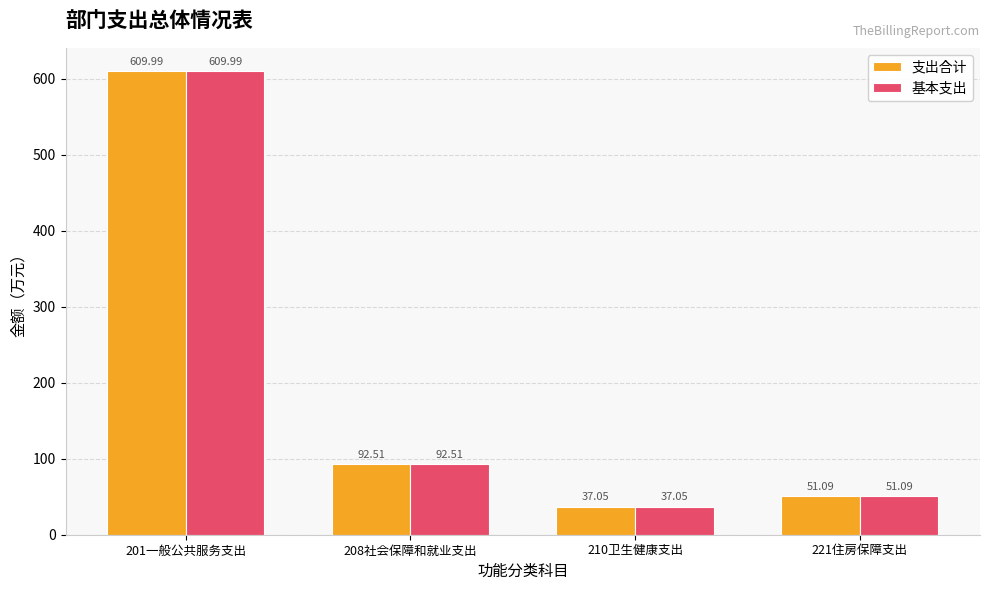

Does the chart contain stacked bars?

No